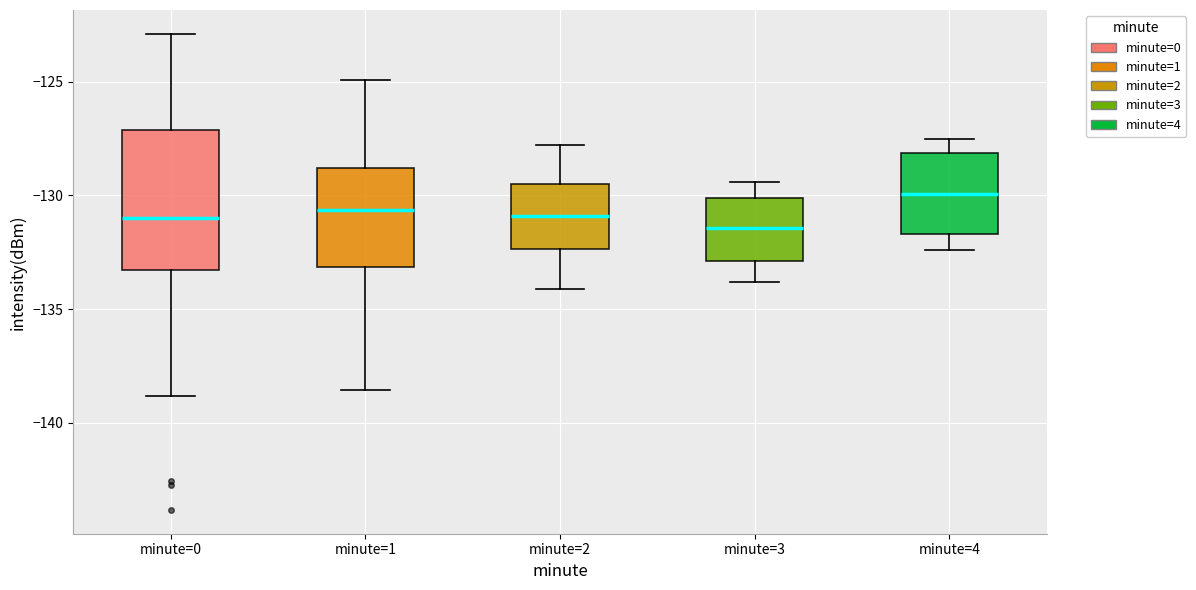

Comparing the boxes themselves (not the whiskers), which one is the tallest?

minute=0